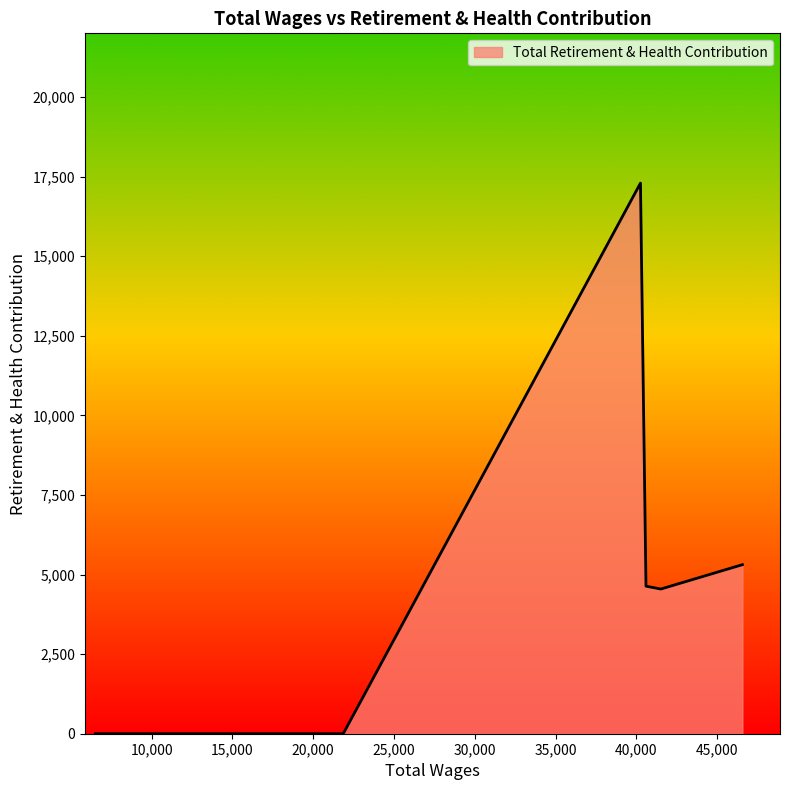

Count the number of data series in this chart.

1